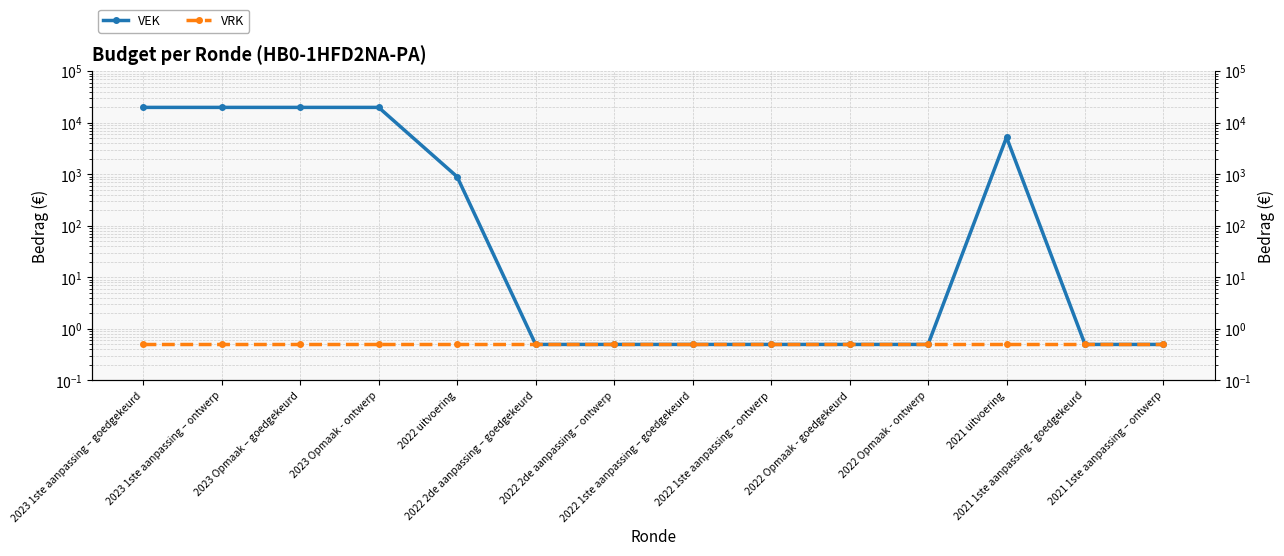

True or false: VEK has a value of 0.8 at 2022 1ste aanpassing – goedgekeurd.

False